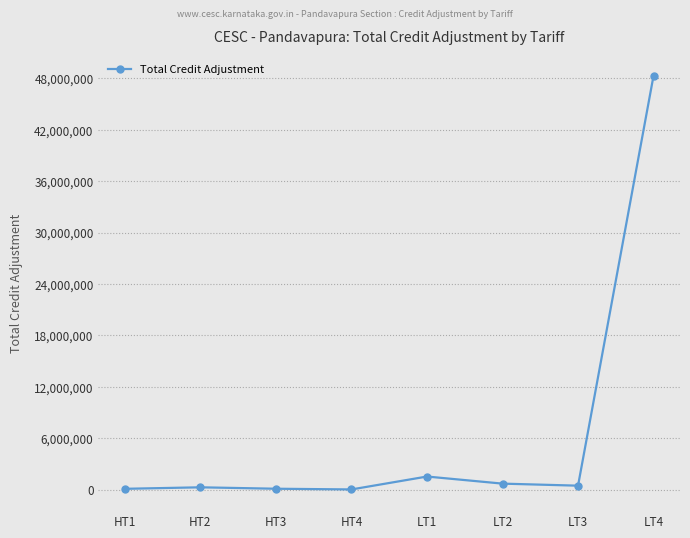

Where is the data nearest to the value 24169106?

LT1